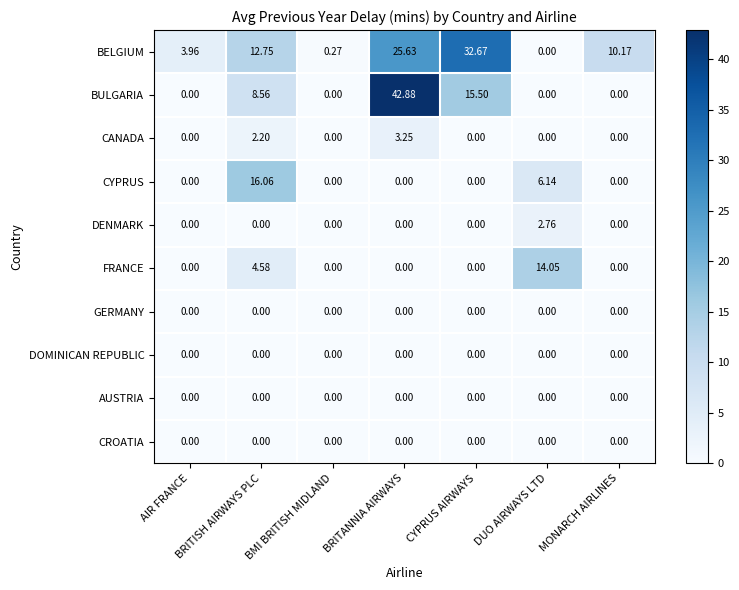

At which category is the sum across all series the highest?

BRITANNIA AIRWAYS